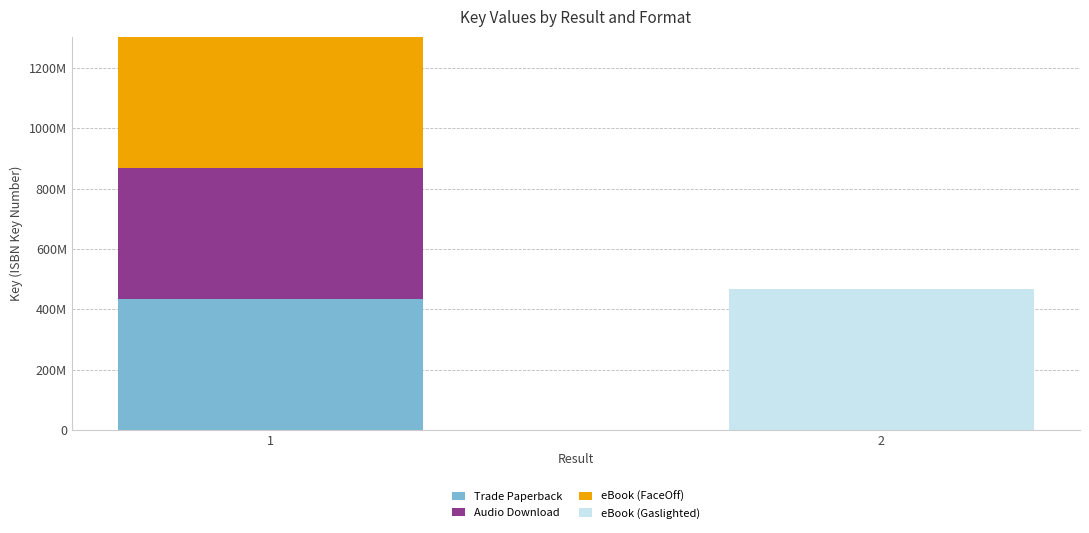

Which series changed the most between 1 and 2?

eBook (Gaslighted)